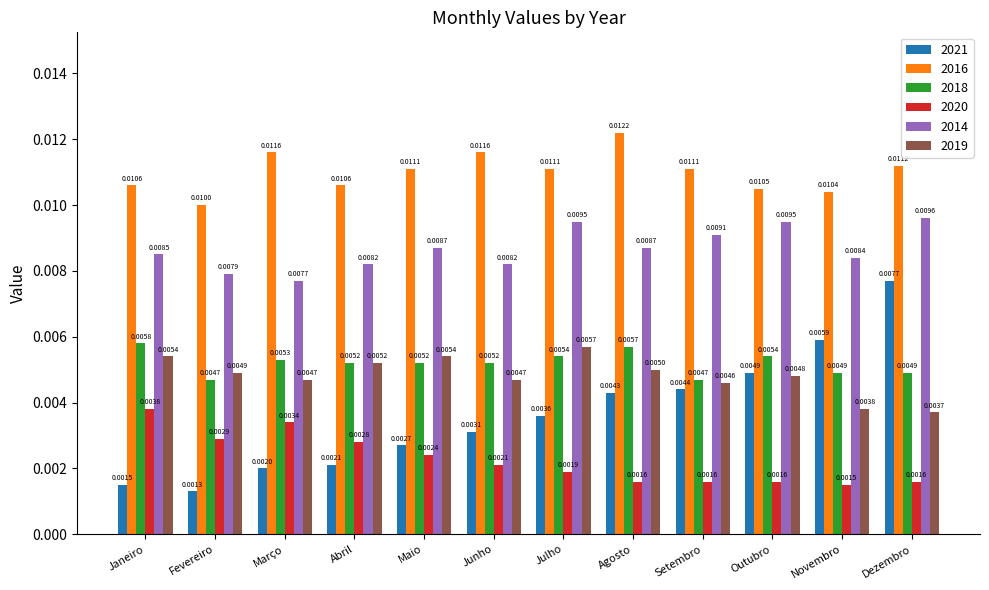

At which category is the sum across all series the highest?

Dezembro